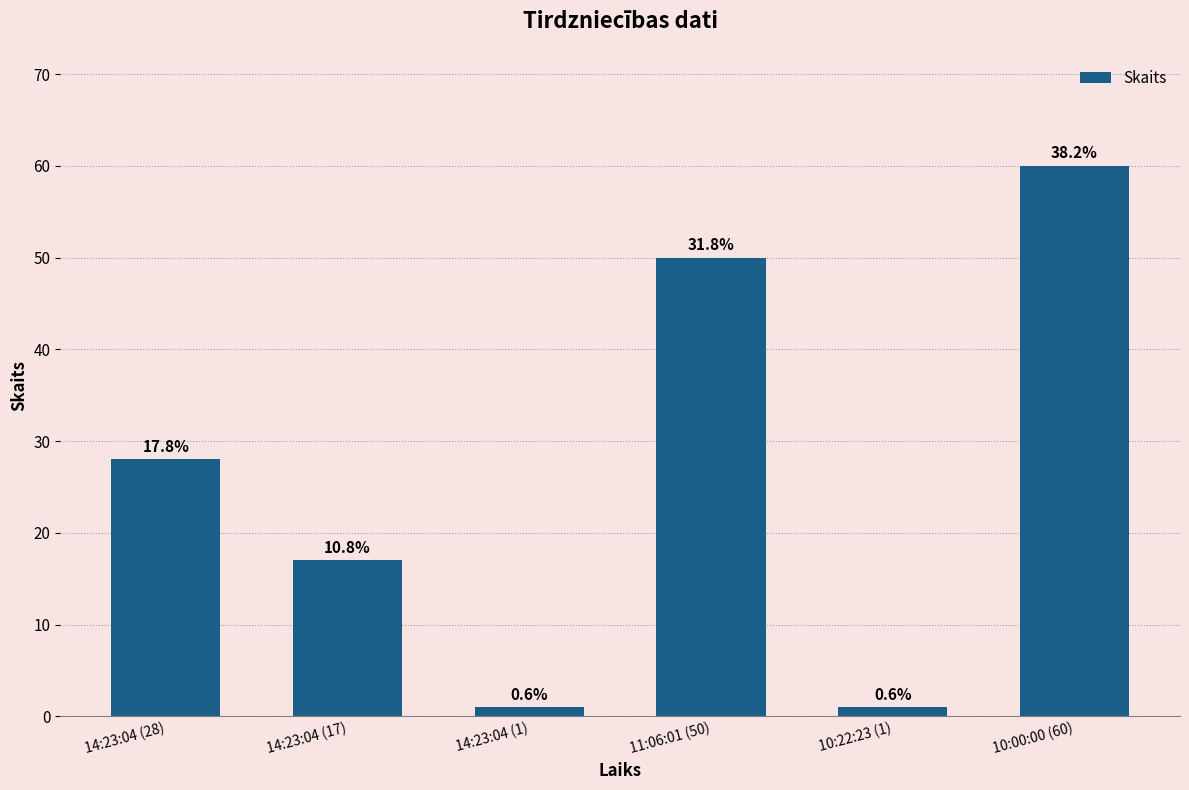

What is the average value?

26